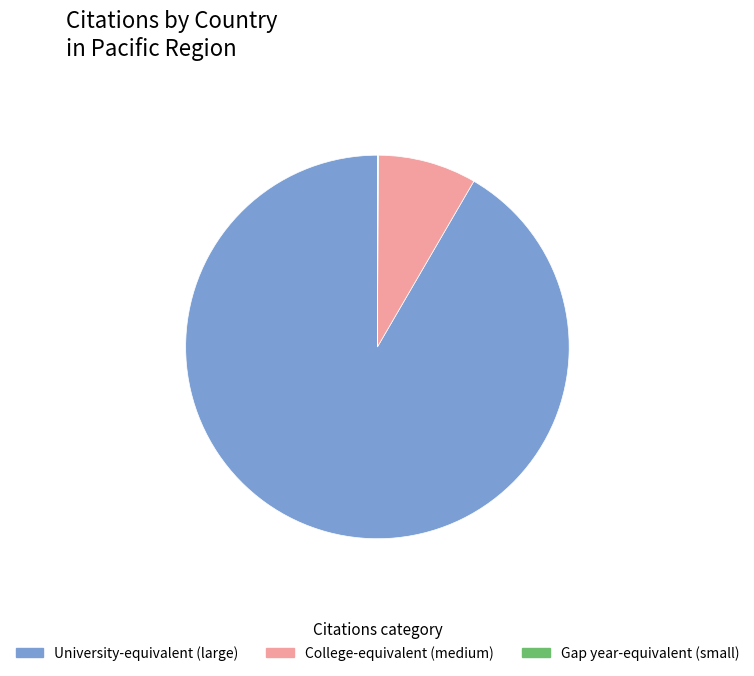

Does any single category account for the majority?

Yes